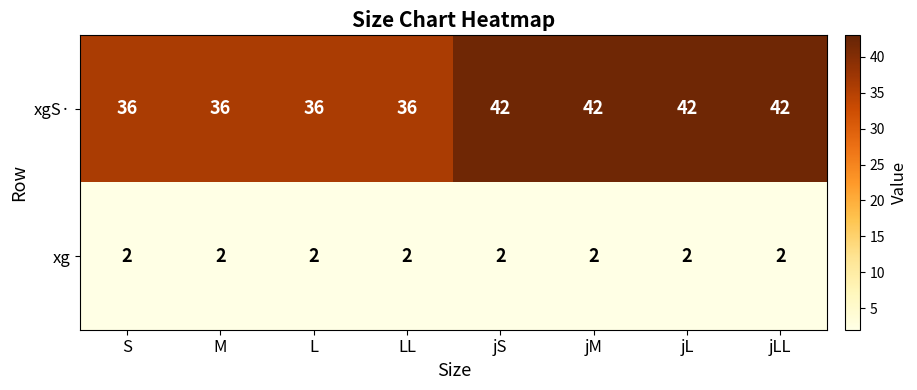

How many categories are shown in the chart?

8